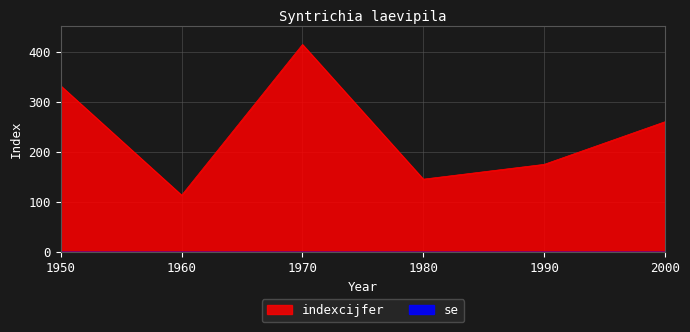

At which label is the value closest to 527?

2000